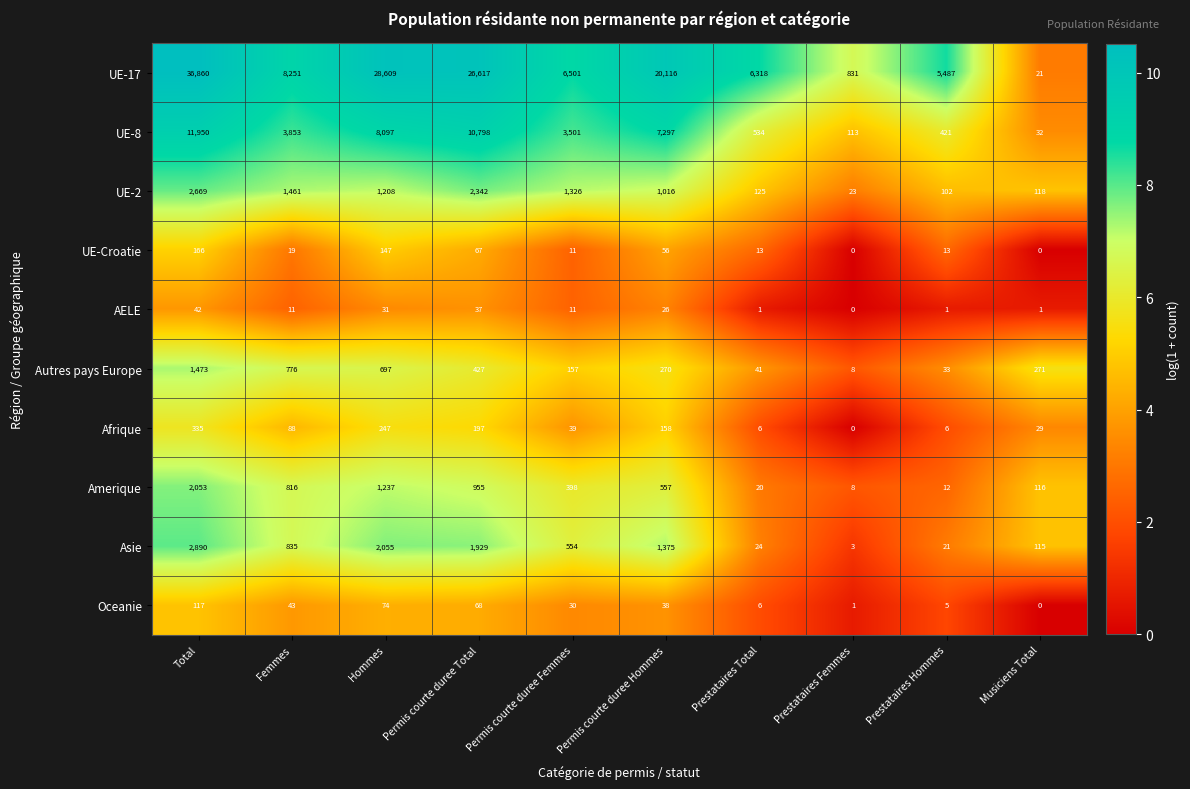

What is the total value across all series at Permis courte duree Total?

43437